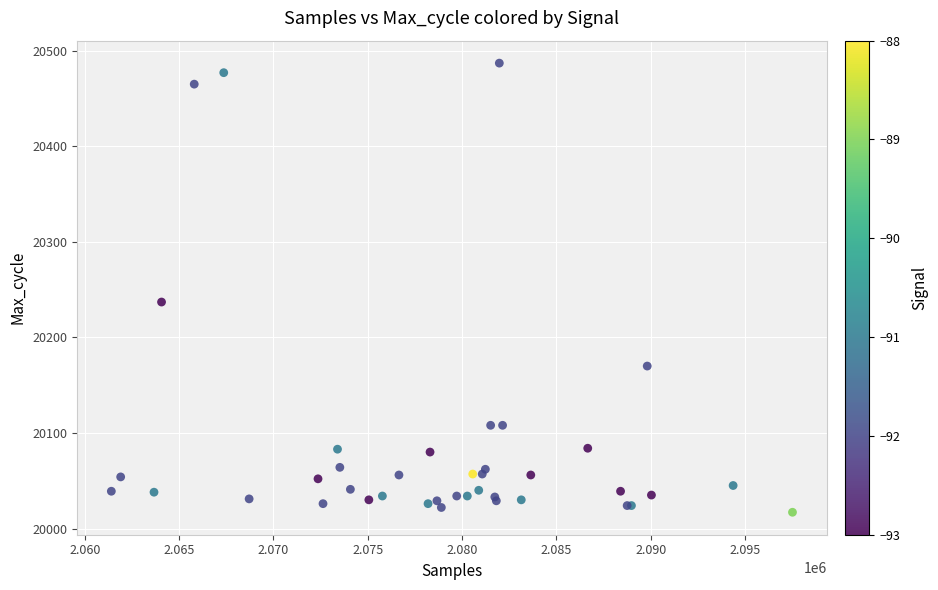

What Y value in the scatter plot is closest to 20252?

20237